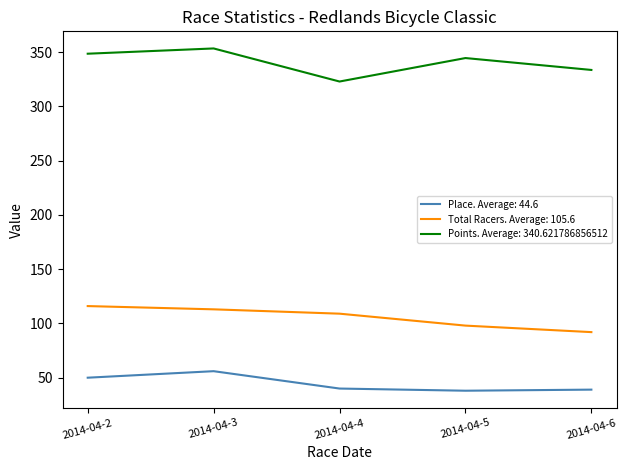

Which category has the highest value across all series?

2014-04-3